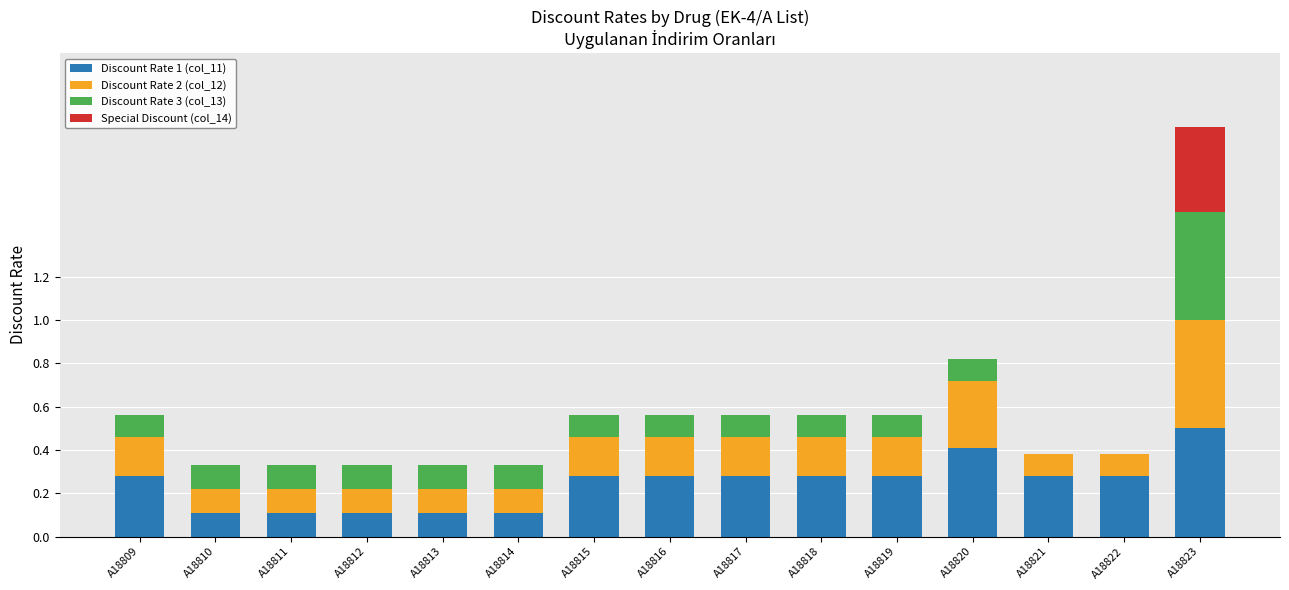

What is the sum of the Discount Rate 1 (col_11) values at A18822 and A18823?

0.8